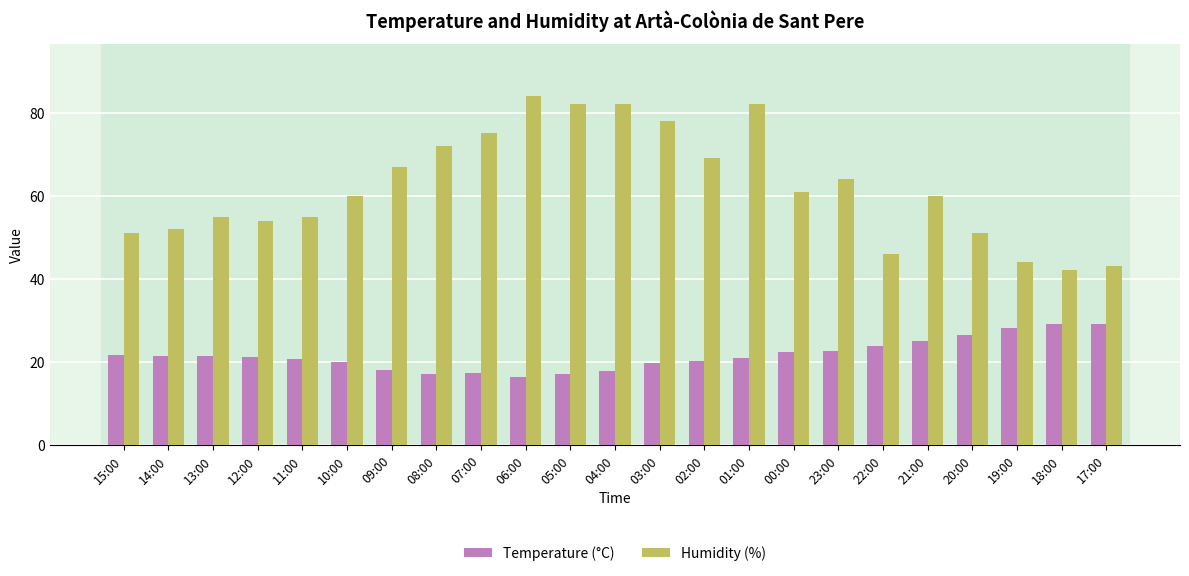

Is it true that Temperature (°C) equals 27.2 at 09:00?

False